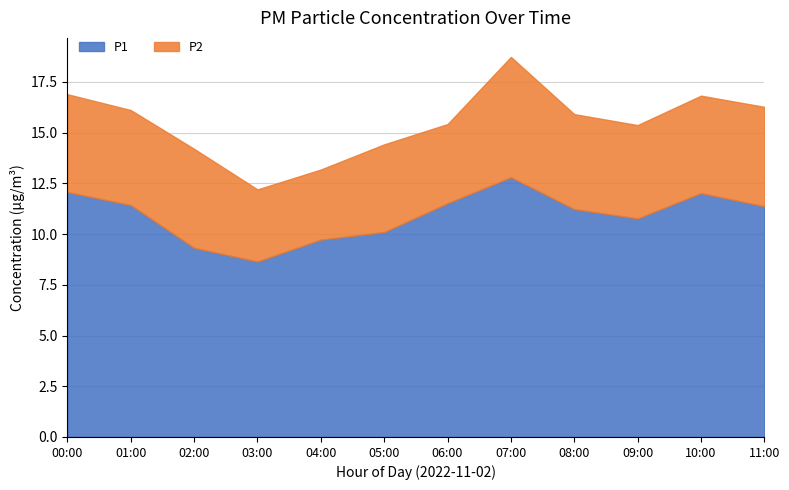

Which series has the largest range (max minus min)?

P1